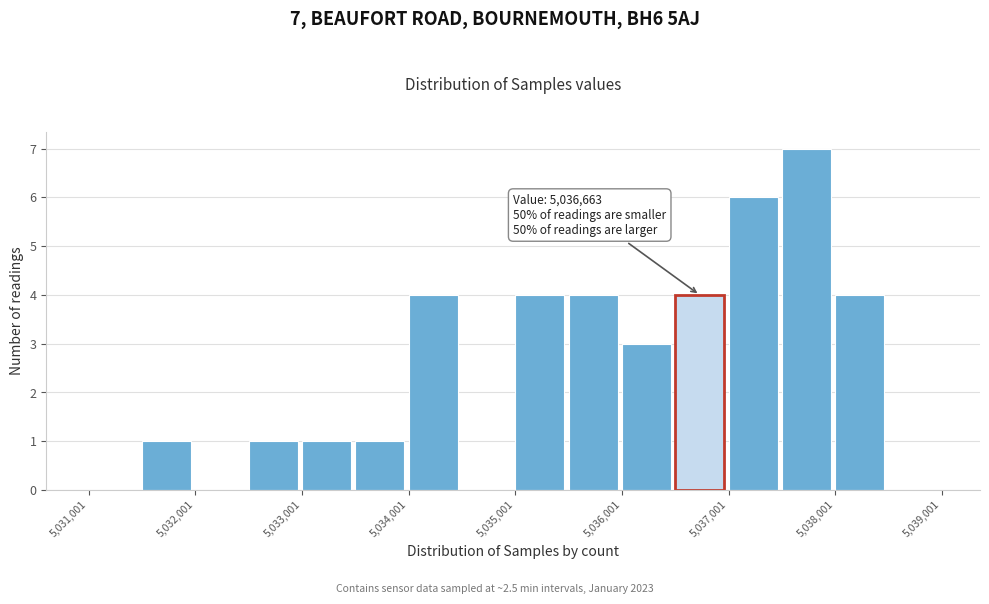

Over which range of the x-axis is the bar tallest?

5037500 to 5038000